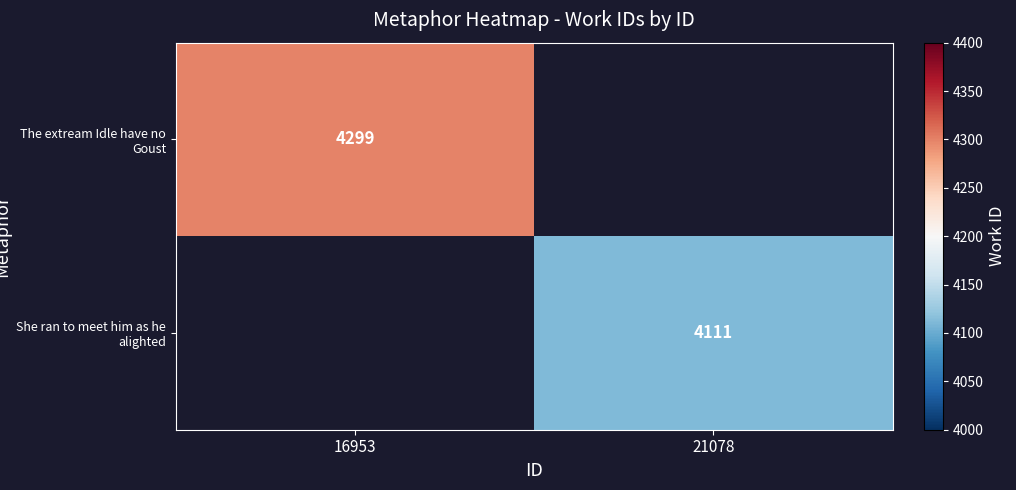

Is it true that She ran to meet him as he alighted equals 4111 at 21078?

True